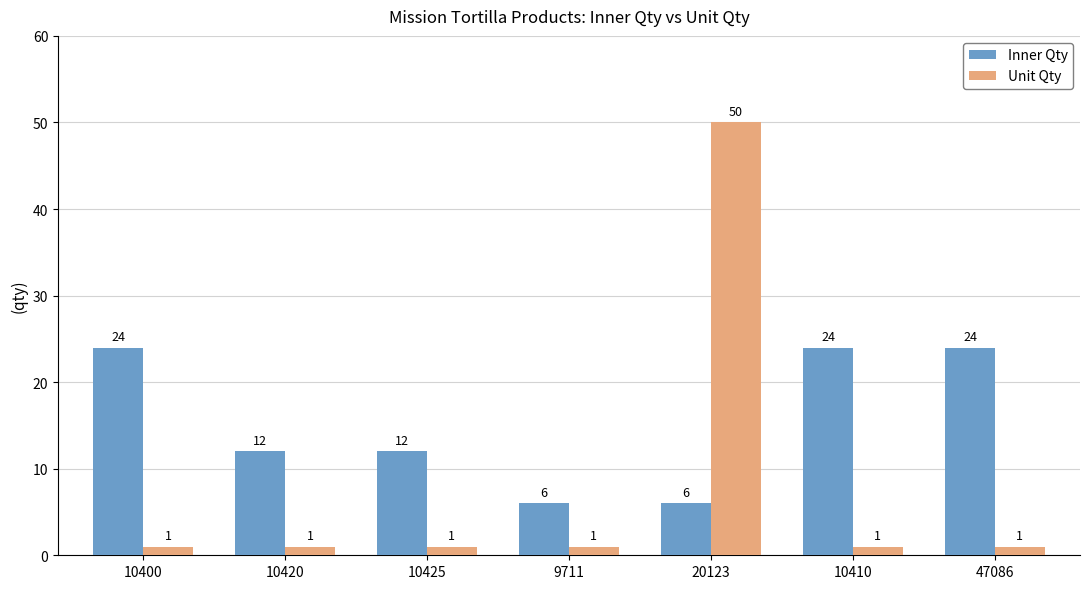

What is the highest value of the Inner Qty series?

24